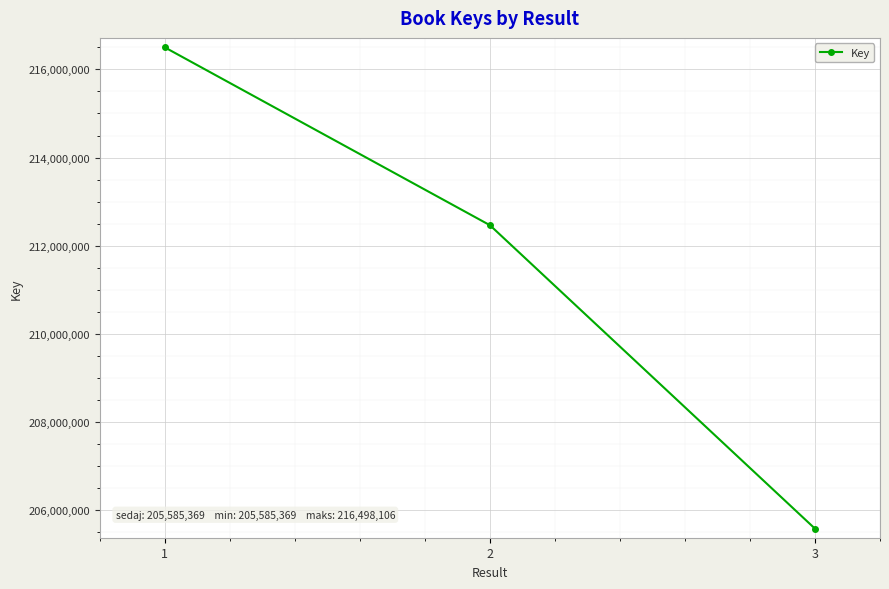

How many data points are less than 212466244?

1